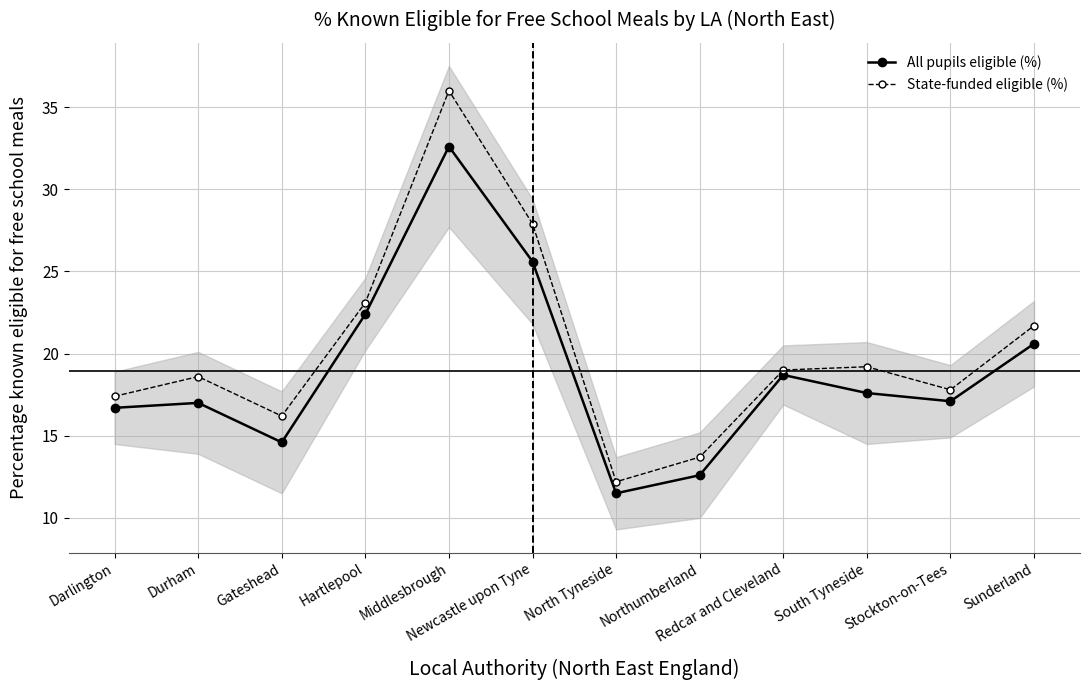

Which category has the highest value across all series?

Middlesbrough